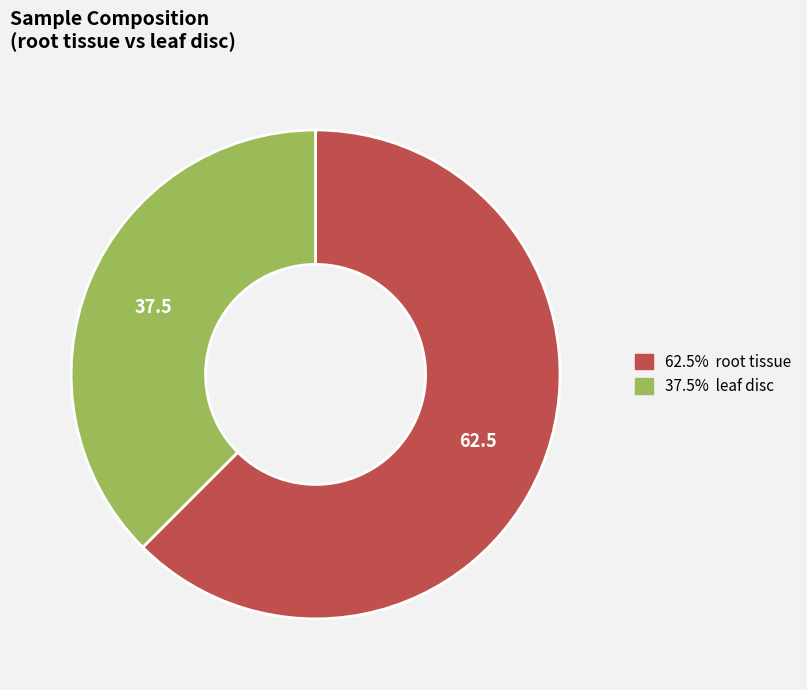

Is there any slice that represents more than half of the pie?

Yes